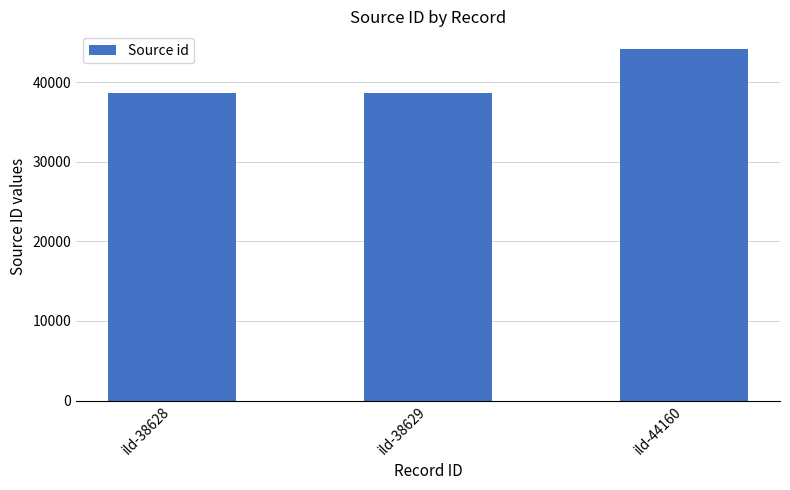

What is the change in value from ild-38628 to ild-44160?

+5532